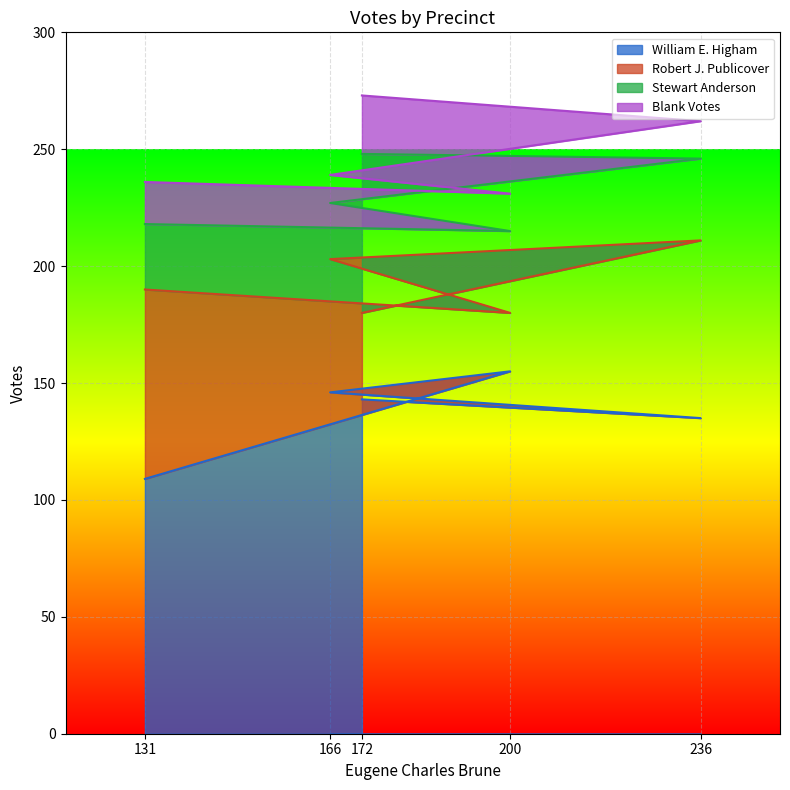

What is the difference between the William E. Higham values at 236 and 166?

11